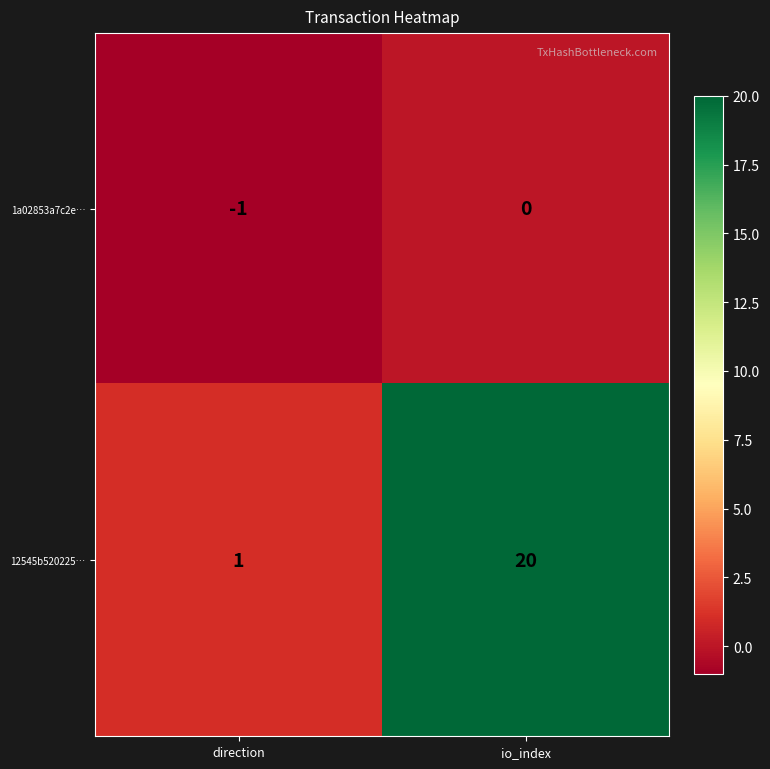

Where is 1a02853a7c2e… nearest to the value 0?

io_index